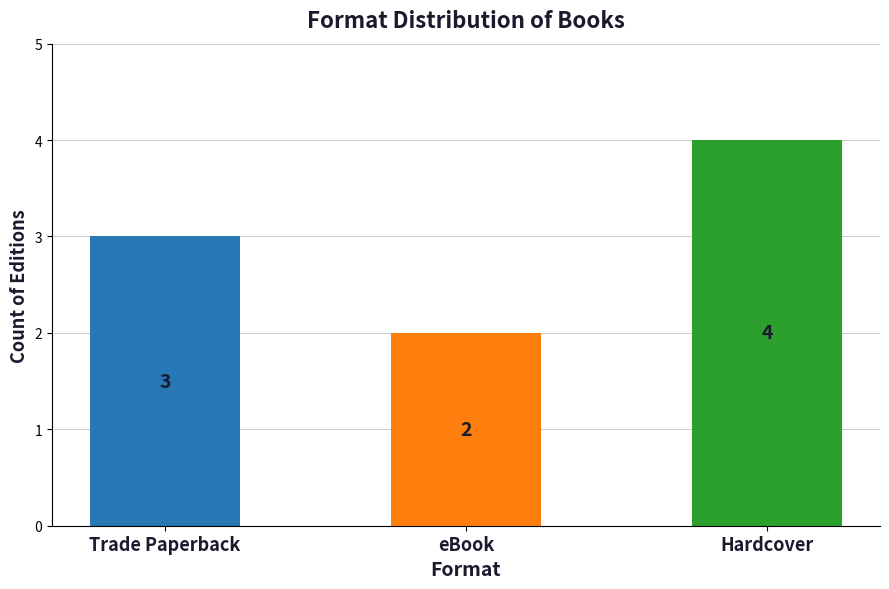

Approximately how many times larger is the value at eBook compared to Trade Paperback?

0.7